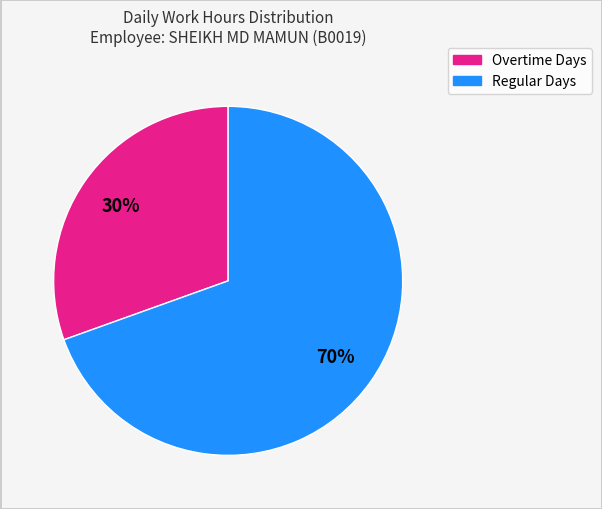

True or false: Overtime Days accounts for 19% of the total.

False